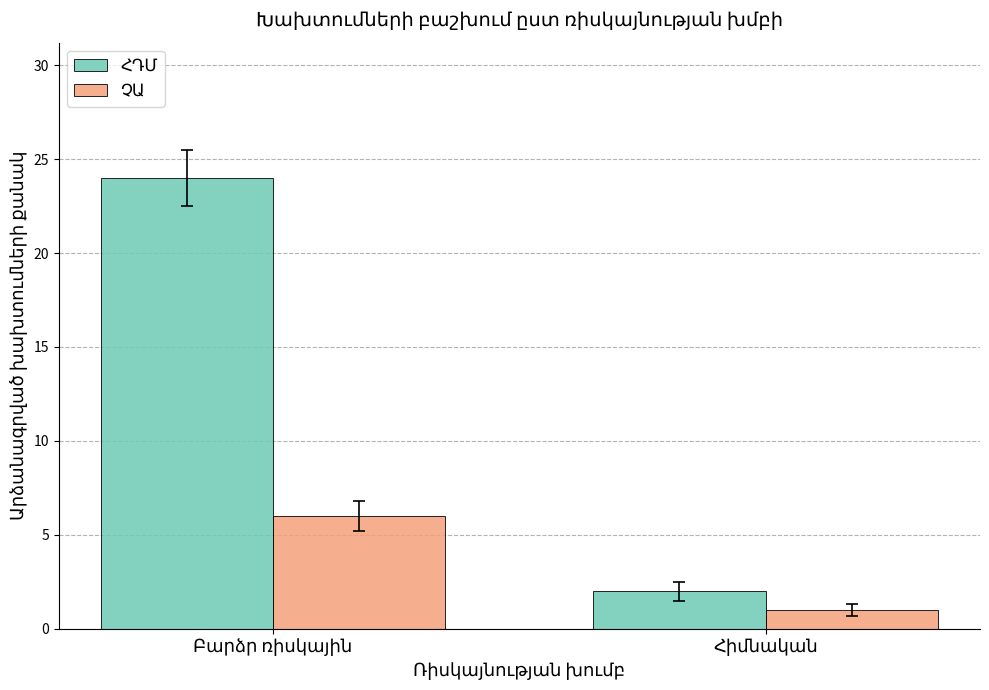

What is the maximum value shown in the chart?

24